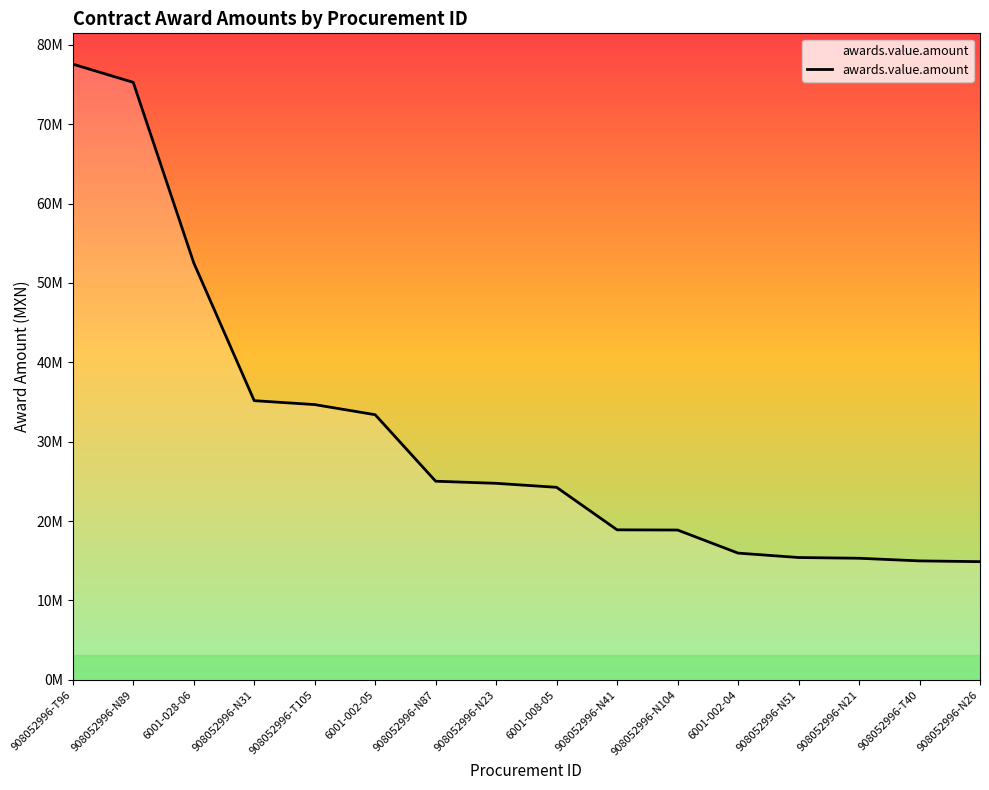

What is the difference between the second highest and second lowest values?

60293274.4